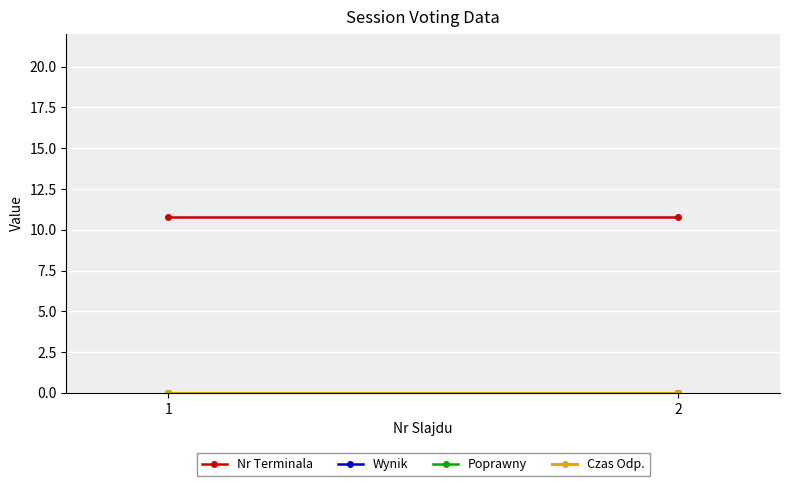

How many lines are shown in the chart?

4